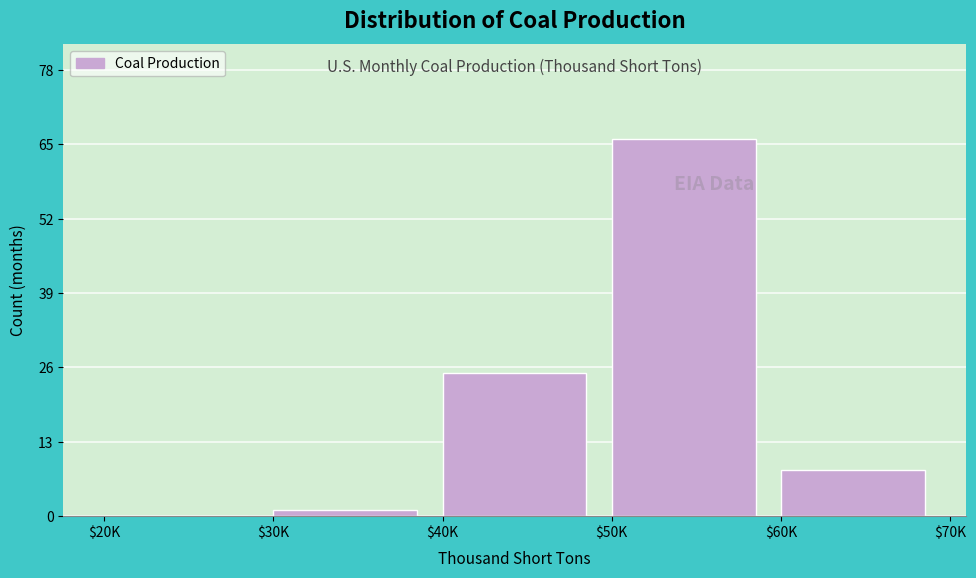

Is it true that the value at $40K is 25?

True